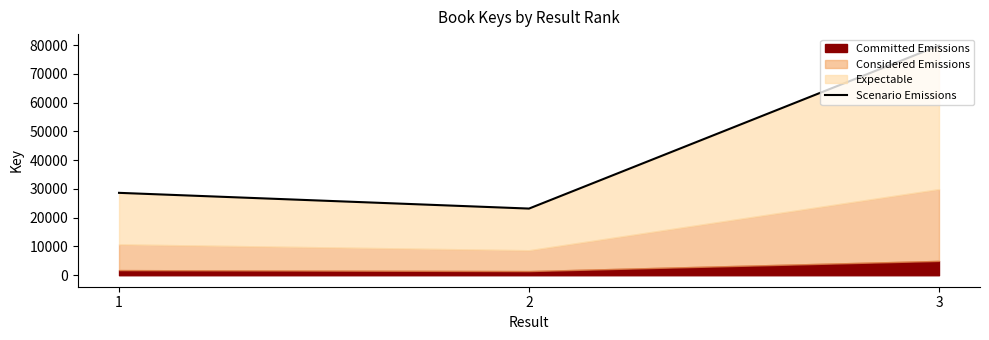

The chart shows a value of 79829.6 at 3. True or false?

True